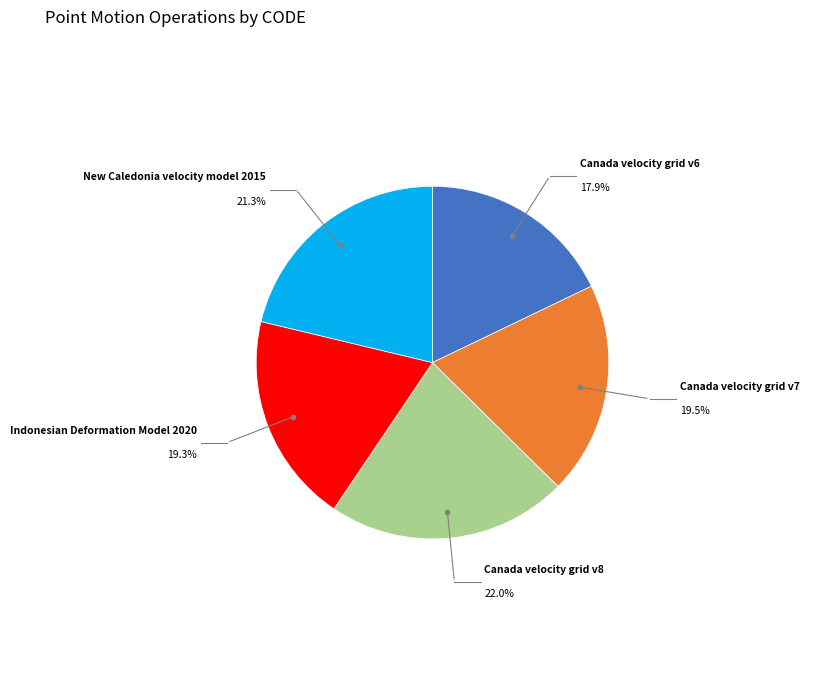

Is there a majority slice in this chart?

No